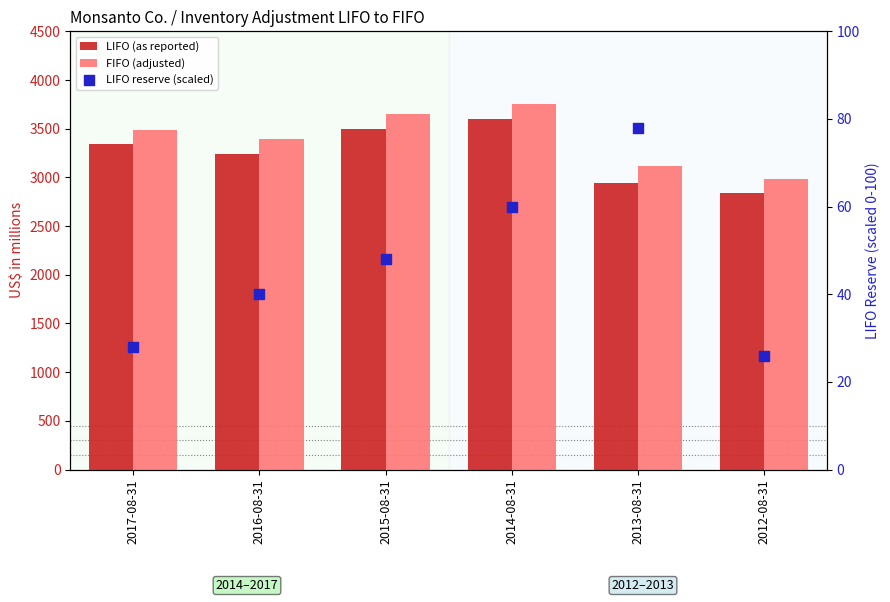

At how many categories does at least one series exceed 1030?

6